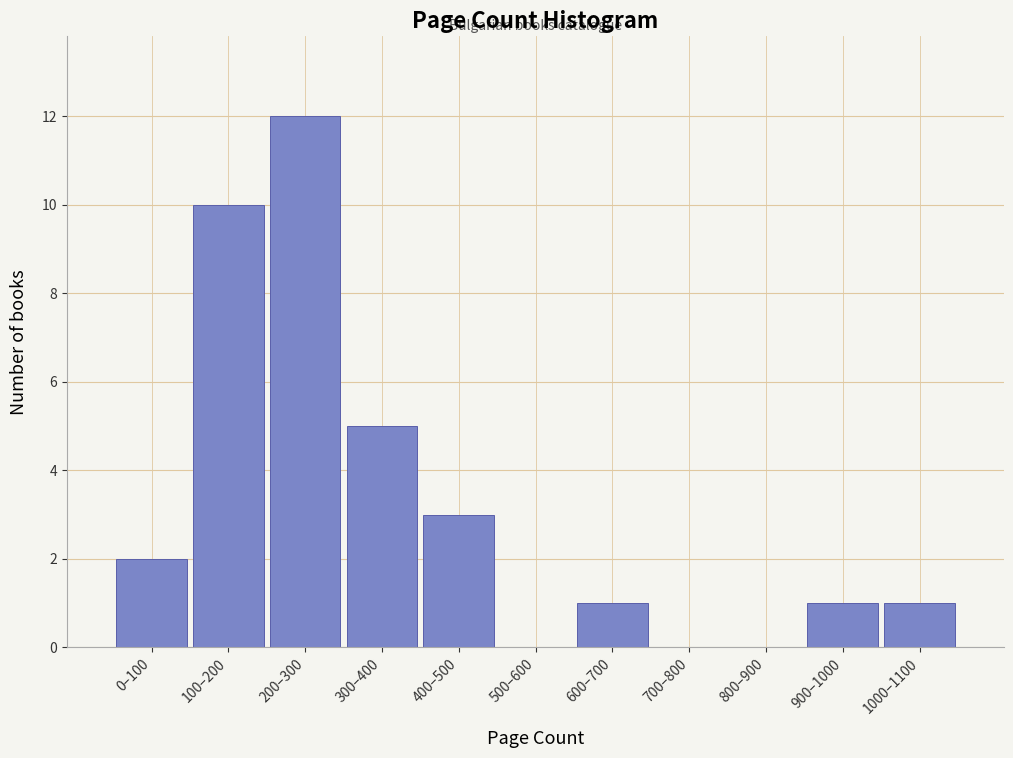

Reading right to left, transcribe all the data shown in this chart.

1000–1100=1	900–1000=1	800–900=0	700–800=0	600–700=1	500–600=0	400–500=3	300–400=5	200–300=12	100–200=10	0–100=2